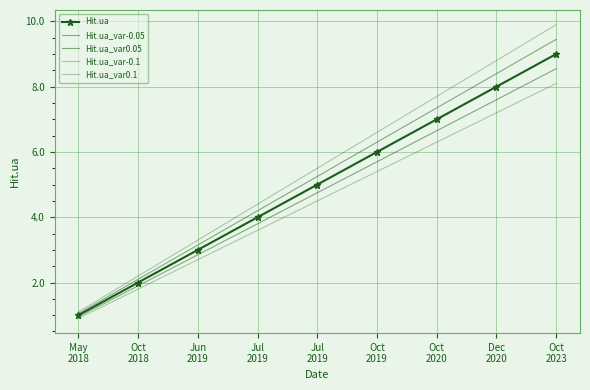

Reading left to right, extract all data points from this chart.

Hit.ua: 1.0	2.0	3.0	4.0	5.0	6.0	7.0	8.0	9.0
Hit.ua_var-0.05: 0.9	1.9	2.9	3.8	4.8	5.7	6.7	7.6	8.6
Hit.ua_var0.05: 1.1	2.1	3.1	4.2	5.2	6.3	7.3	8.4	9.4
Hit.ua_var-0.1: 0.9	1.8	2.7	3.6	4.5	5.4	6.3	7.2	8.1
Hit.ua_var0.1: 1.1	2.2	3.3	4.4	5.5	6.6	7.7	8.8	9.9